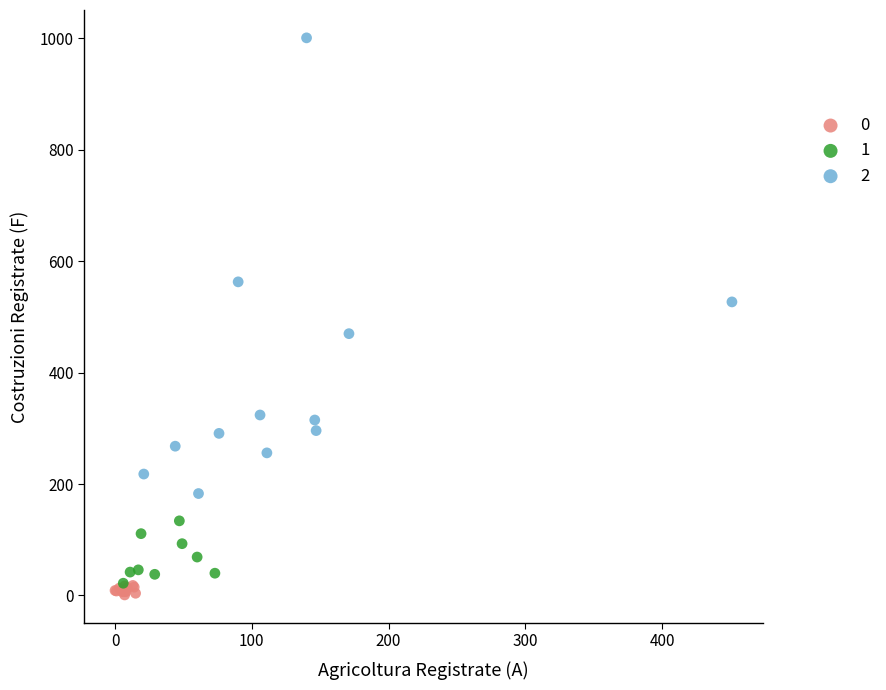

Which series contains the lowest Y value?

0